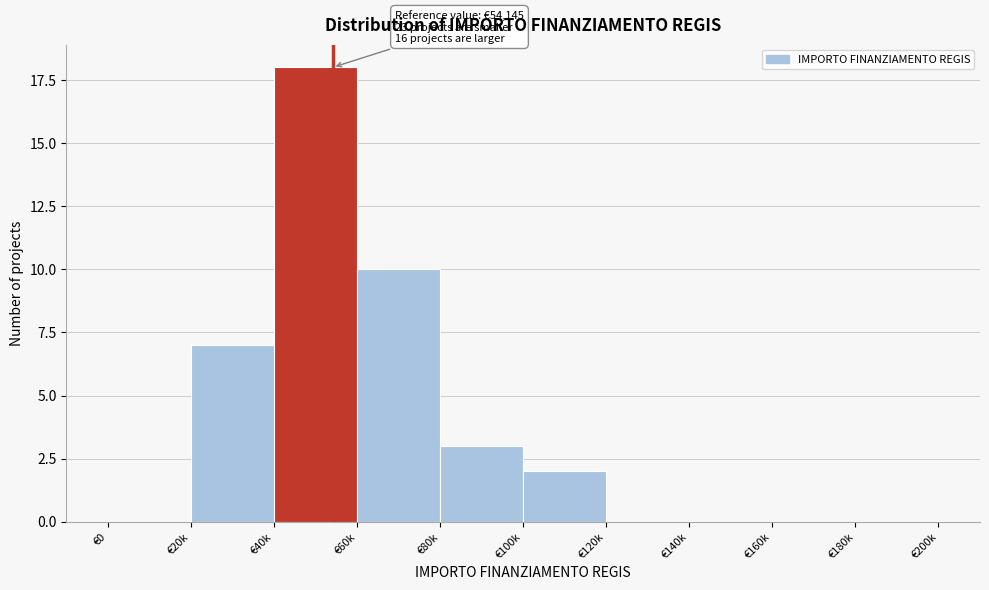

Reading right to left, what are all the values shown in this chart?

€180k=0	€160k=0	€140k=0	€120k=0	€100k=2	€80k=3	€60k=10	€40k=18	€20k=7	€0=0